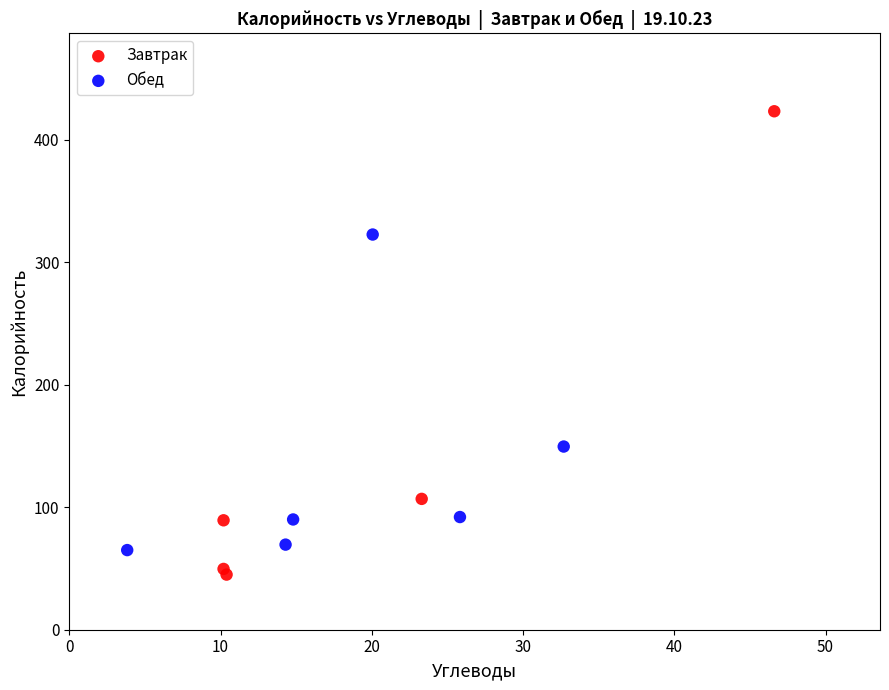

What are all the series names shown in the legend?

Завтрак, Обед